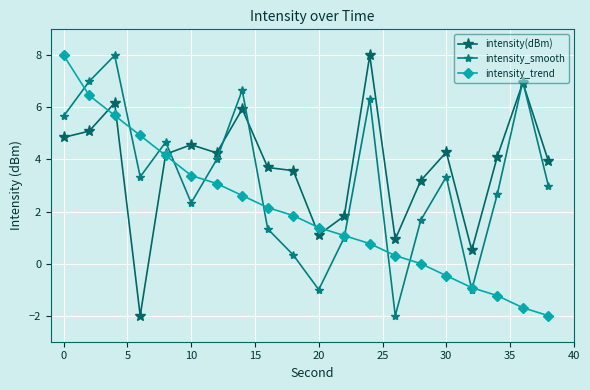

True or false: intensity_smooth has more than 2 points higher than both neighbors.

True